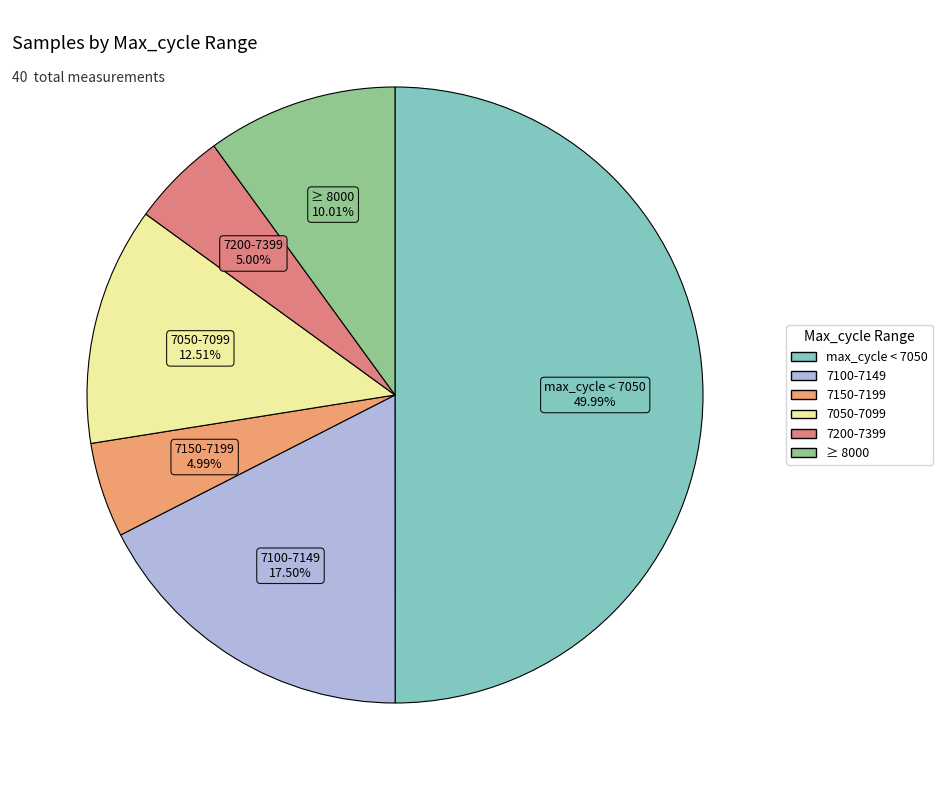

How many slices are in this pie chart?

6